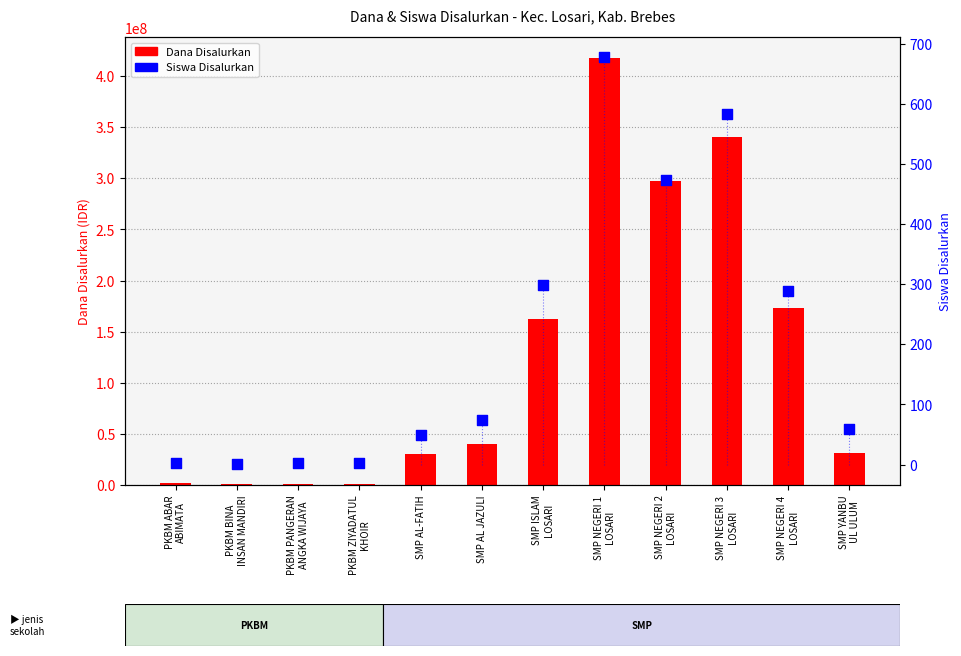

Which series contains the lowest Y value?

Siswa Disalurkan